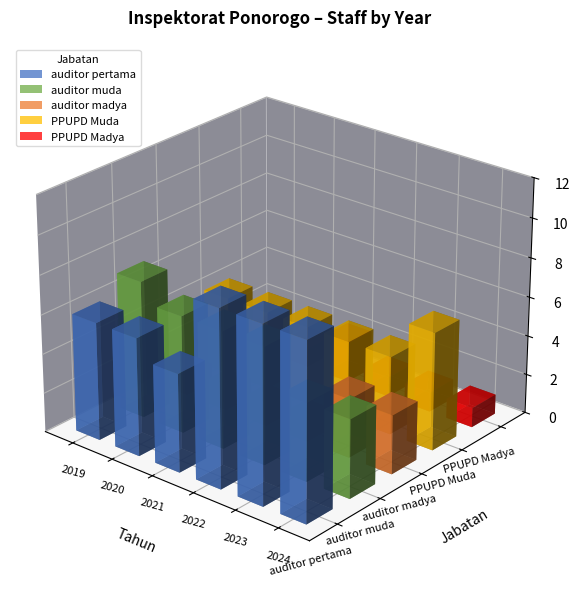

Reading right to left, transcribe all the data shown in this chart.

auditor pertama: 2024=9	2023=9	2022=9	2021=5	2020=6	2019=6
auditor muda: 2024=4	2023=4	2022=6	2021=6	2020=6	2019=7
auditor madya: 2024=3	2023=3	2022=1	2021=1	2020=1	2019=1
PPUPD Muda: 2024=6	2023=4	2022=4	2021=4	2020=4	2019=4
PPUPD Madya: 2024=1	2023=1	2022=1	2021=2	2020=1	2019=1